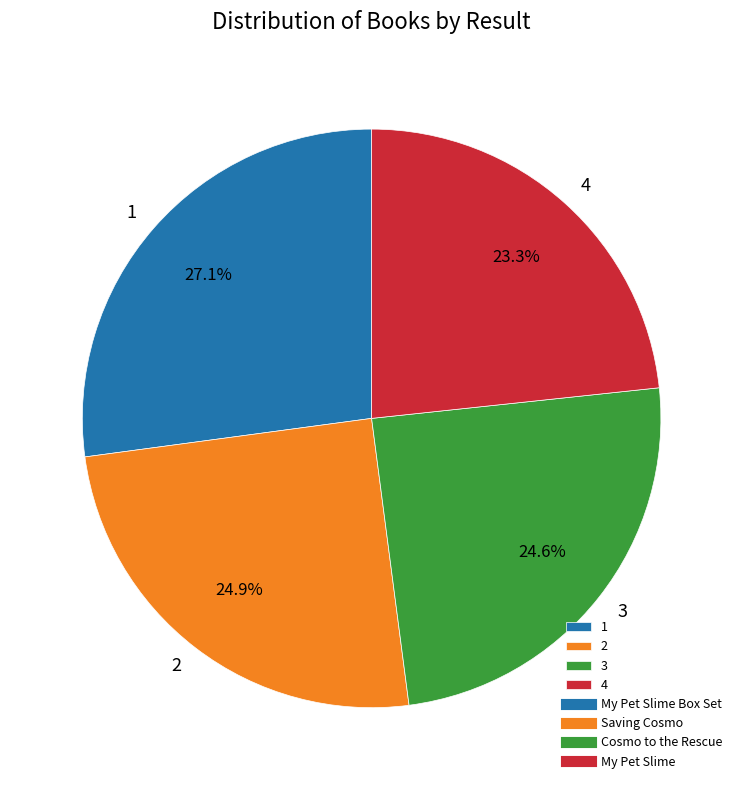

Is there a majority slice in this chart?

No